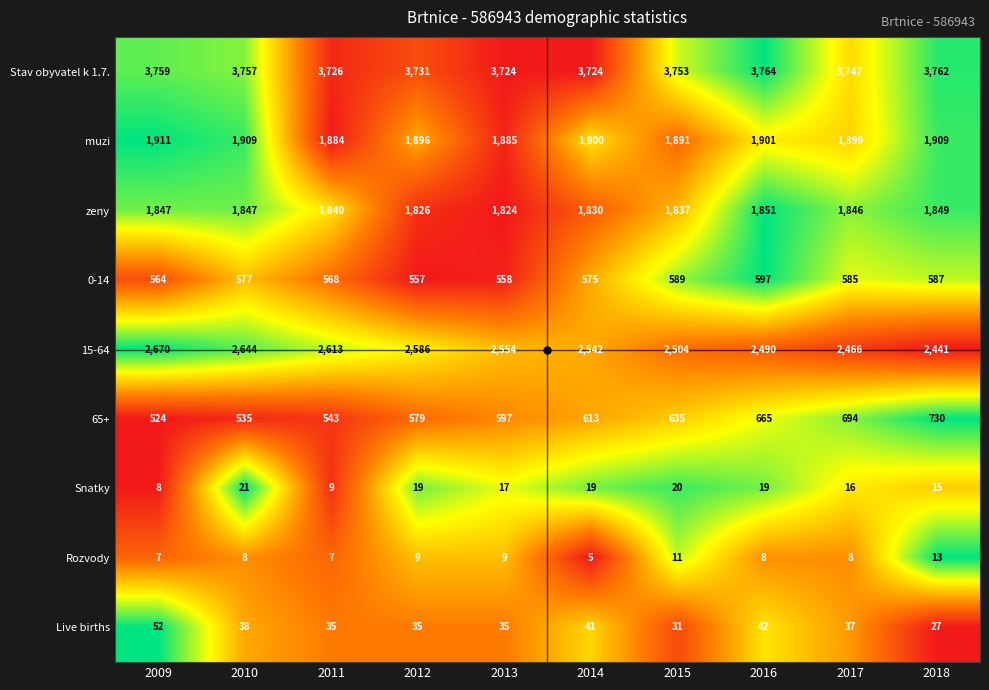

What is the difference between the highest and lowest values at 2009?

3752